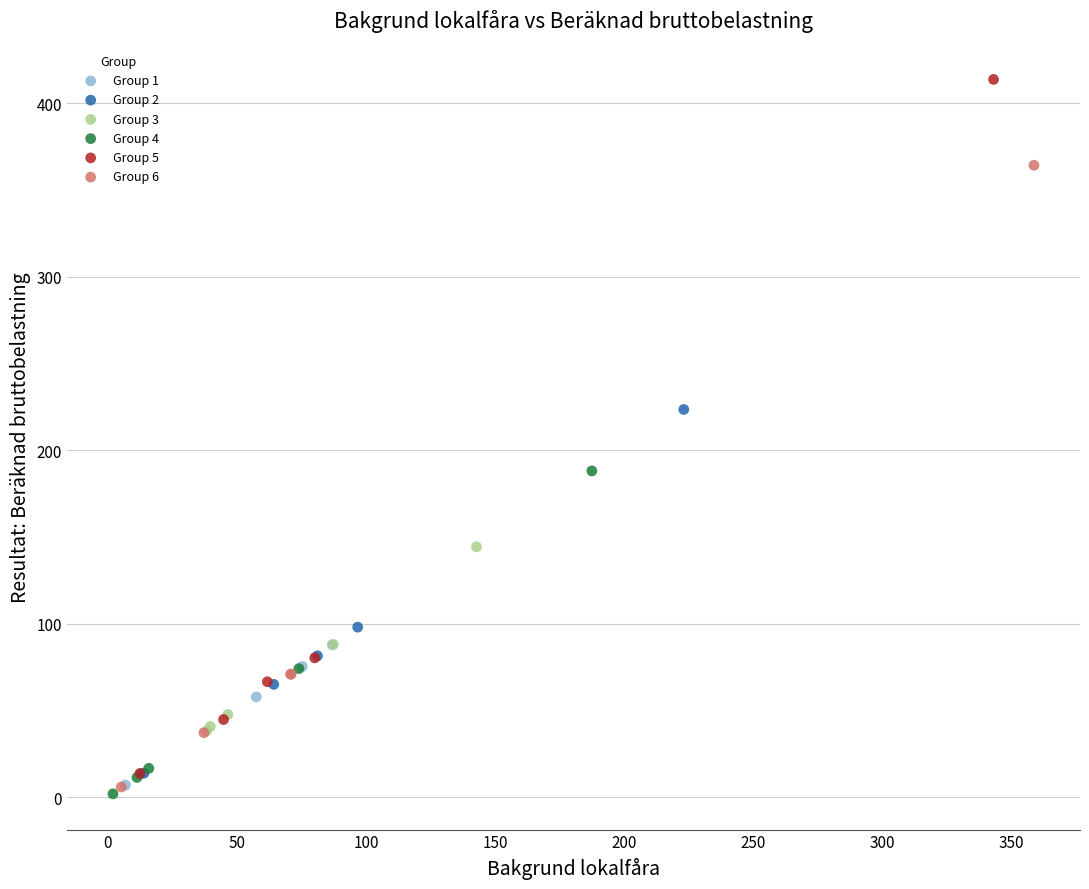

Which series contains the highest Y value?

Group 5